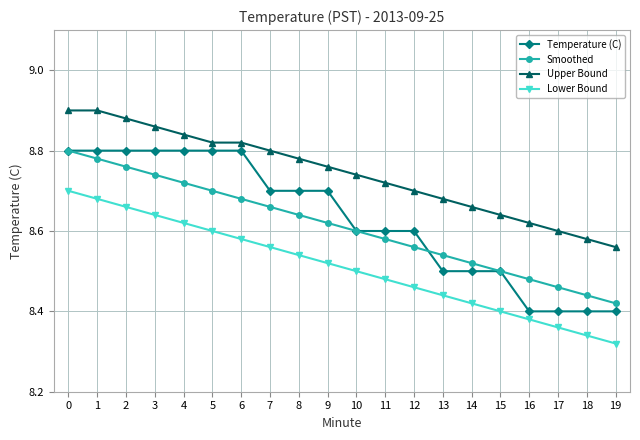

What is the sum of all Upper Bound values?

174.9